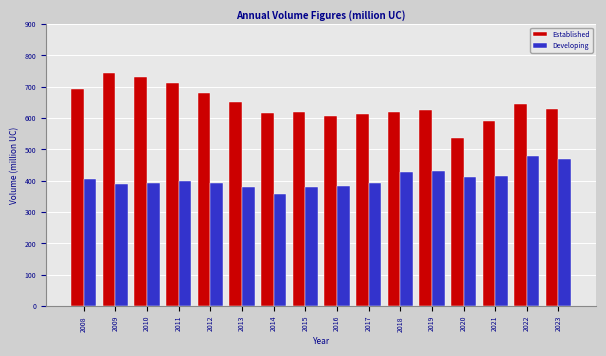

What value does the Developing series have at 2017?

394.2